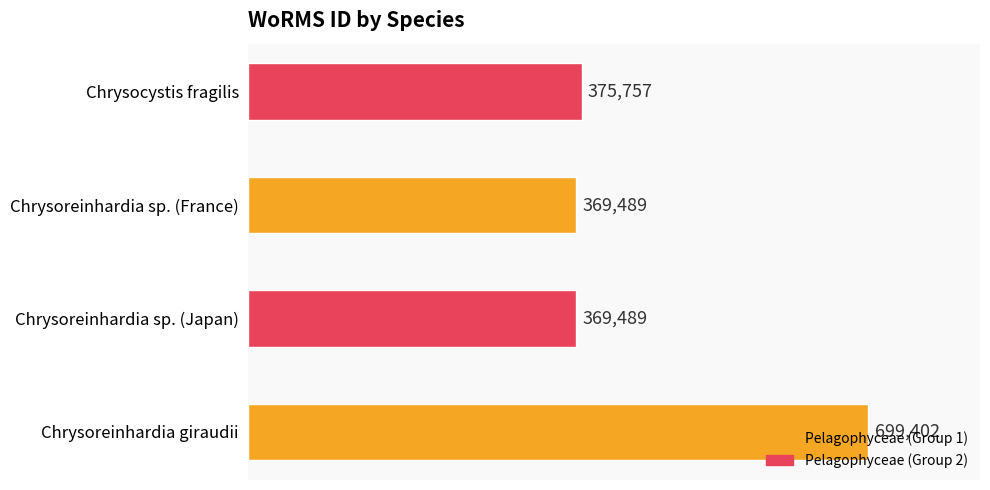

Are the bars grouped side by side (vs. stacked)?

No